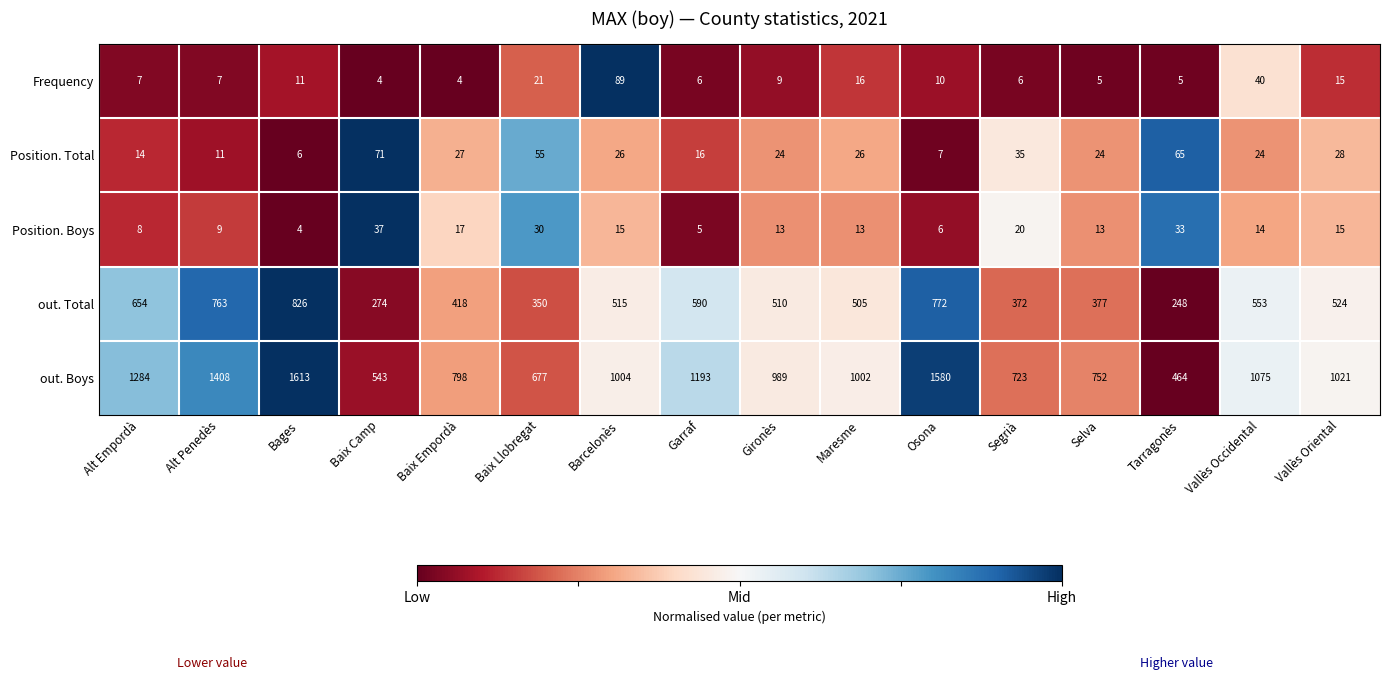

What is the difference between the maximum and second lowest values in the Position. Total series?

64